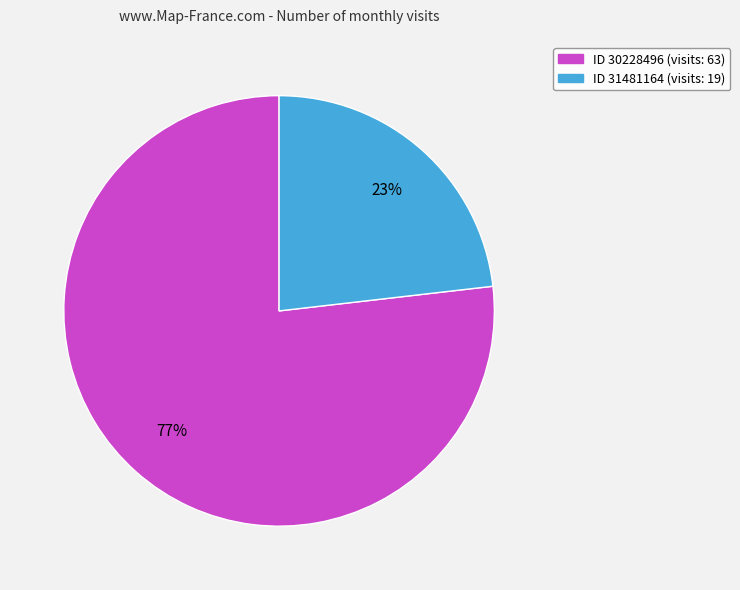

To the nearest percent, what is the difference between the largest and smallest slice percentages?

54%